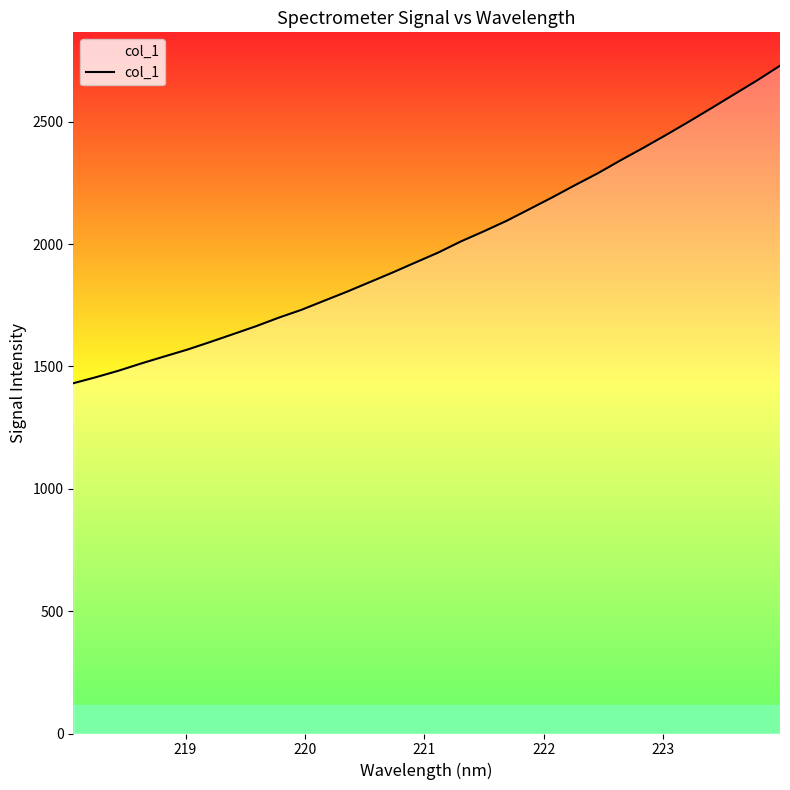

What is the minimum value shown in the chart?

1431.5